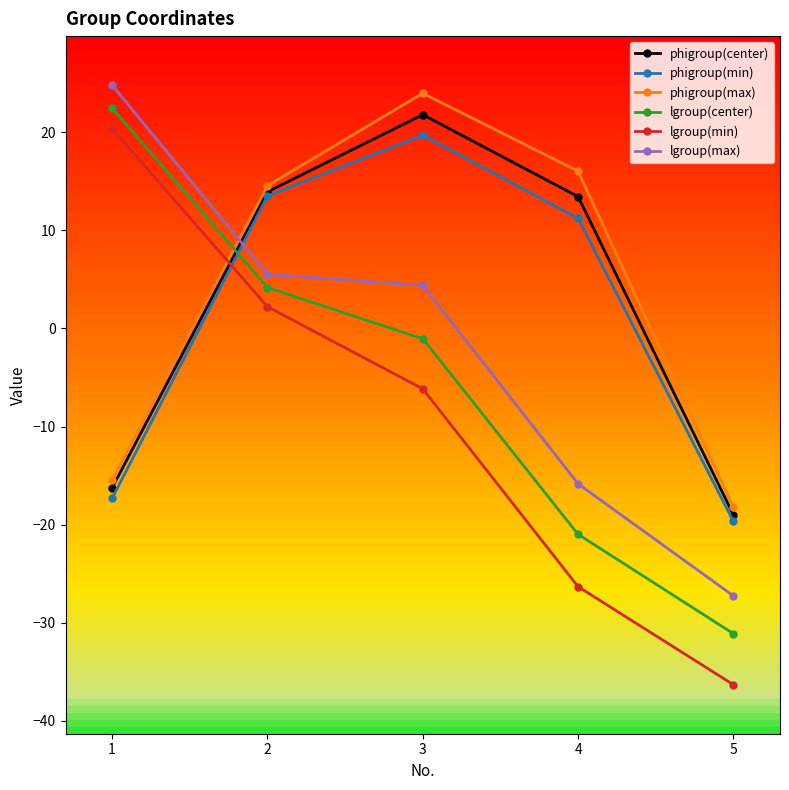

Reading right to left, list all the values displayed in this chart.

phigroup(center): 5=-19.0	4=13.4	3=21.8	2=13.9	1=-16.3
phigroup(min): 5=-19.7	4=11.2	3=19.7	2=13.5	1=-17.3
phigroup(max): 5=-18.2	4=16.0	3=24.0	2=14.6	1=-15.5
lgroup(center): 5=-31.1	4=-21.0	3=-1.0	2=4.2	1=22.5
lgroup(min): 5=-36.3	4=-26.3	3=-6.2	2=2.2	1=20.4
lgroup(max): 5=-27.3	4=-15.8	3=4.4	2=5.5	1=24.8